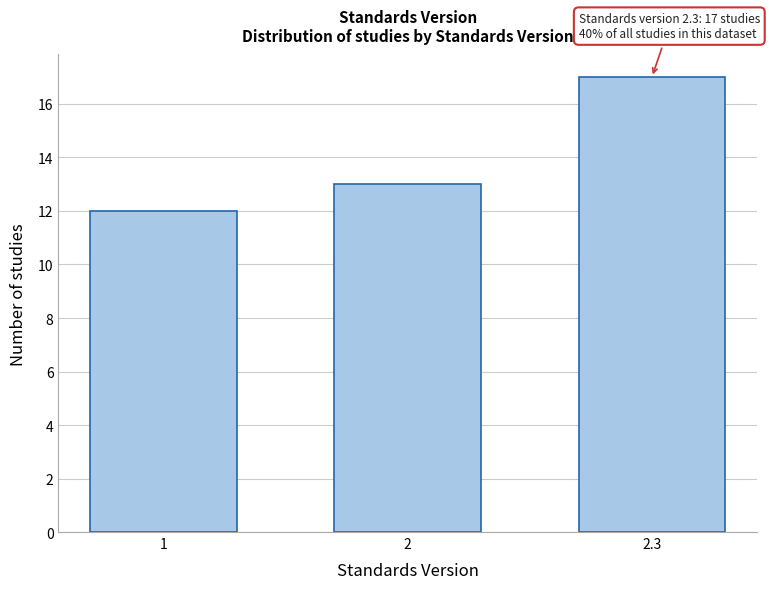

Reading left to right, what are all the values shown in this chart?

1=12	2=13	2.3=17